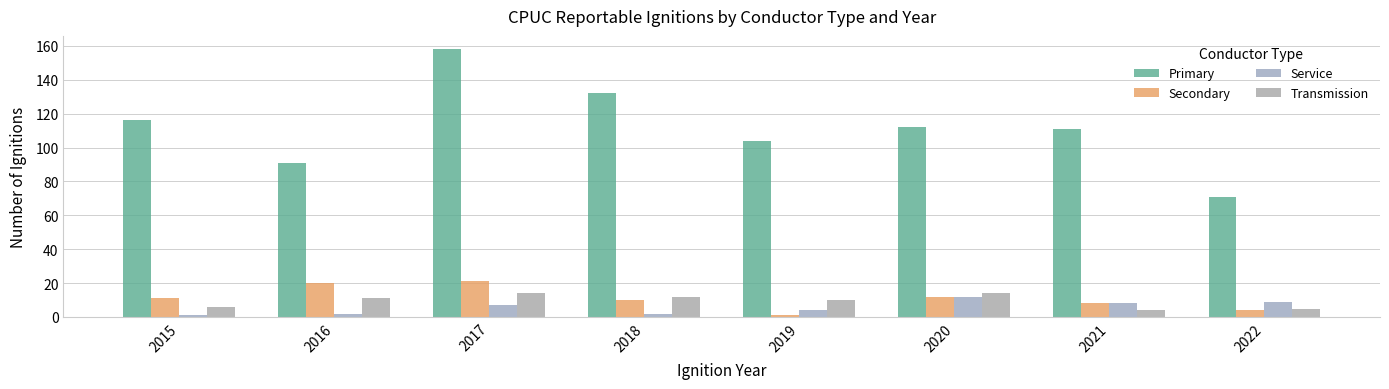

Which series has the largest total across all categories?

Primary